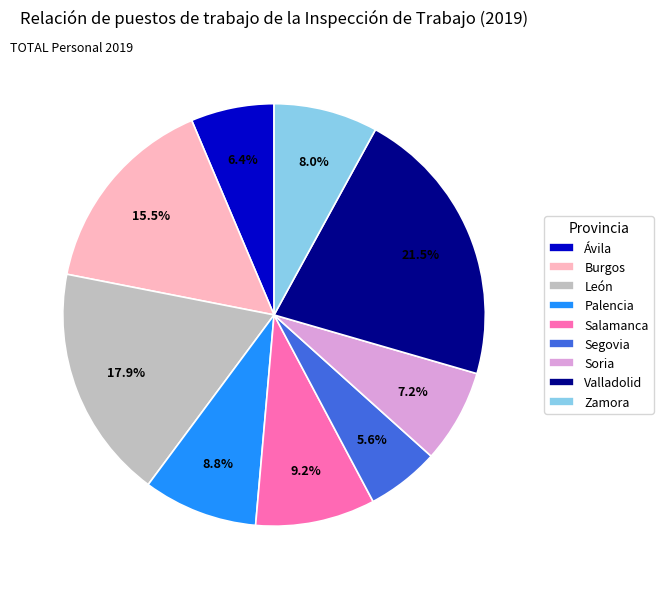

True or false: Zamora accounts for 1% of the total.

False